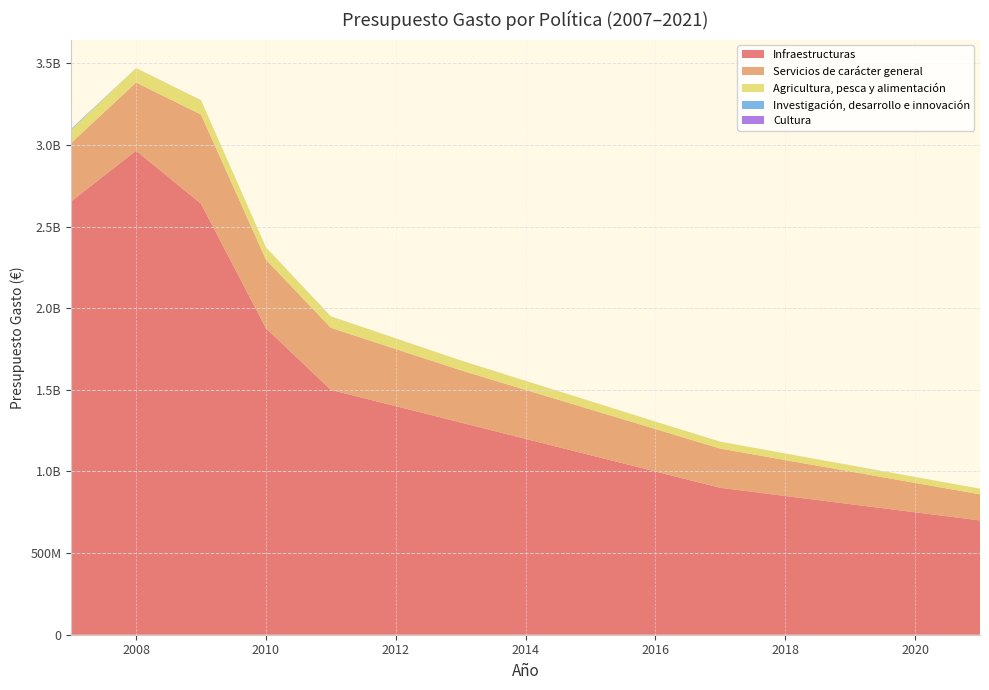

Reading left to right, list all the values displayed in this chart.

Infraestructuras: 2007=2654417000	2008=2965143670	2009=2640465000	2010=1877915070	2011=1500000000	2012=1400000000	2013=1300000000	2014=1200000000	2015=1100000000	2016=1000000000	2017=900000000	2018=850000000	2019=800000000	2020=750000000	2021=700000000
Servicios de carácter general: 2007=357456000	2008=417480000	2009=546237000	2010=420000000	2011=380000000	2012=350000000	2013=320000000	2014=300000000	2015=280000000	2016=260000000	2017=240000000	2018=220000000	2019=200000000	2020=180000000	2021=160000000
Agricultura, pesca y alimentación: 2007=80756000	2008=87785980	2009=87785980	2010=75000000	2011=70000000	2012=65000000	2013=60000000	2014=55000000	2015=50000000	2016=45000000	2017=42000000	2018=40000000	2019=38000000	2020=36000000	2021=34000000
Investigación, desarrollo e innovación: 2007=5370300	2008=192320	2009=192320	2010=180000	2011=170000	2012=160000	2013=150000	2014=140000	2015=130000	2016=120000	2017=110000	2018=100000	2019=95000	2020=90000	2021=85000
Cultura: 2007=250000	2008=125000	2009=125000	2010=125000	2011=125000	2012=125000	2013=125000	2014=125000	2015=125000	2016=125000	2017=125000	2018=125000	2019=125000	2020=125000	2021=125000